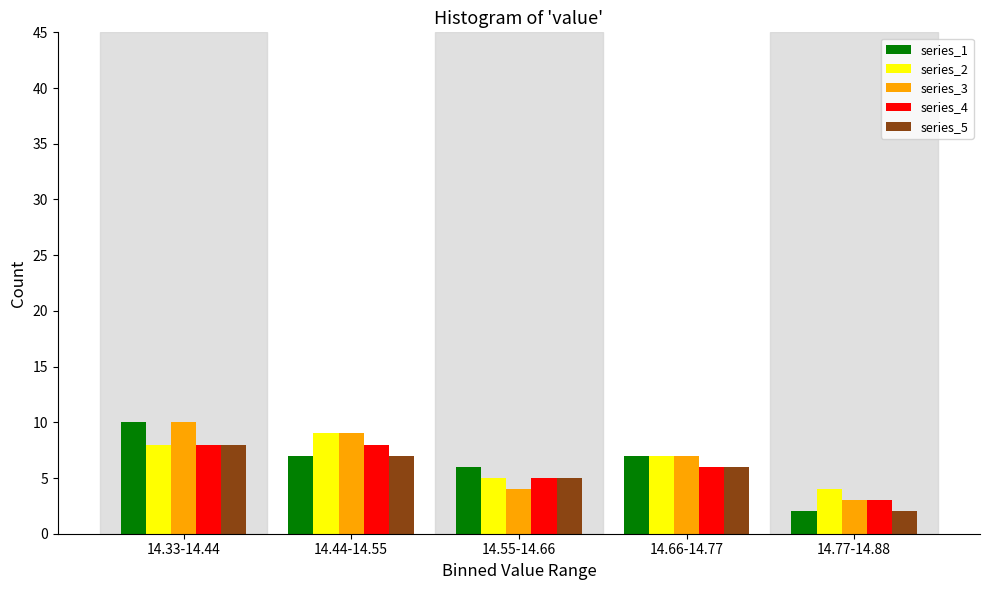

Reading left to right, list all the values displayed in this chart.

series_1: 10	7	6	7	2
series_2: 8	9	5	7	4
series_3: 10	9	4	7	3
series_4: 8	8	5	6	3
series_5: 8	7	5	6	2